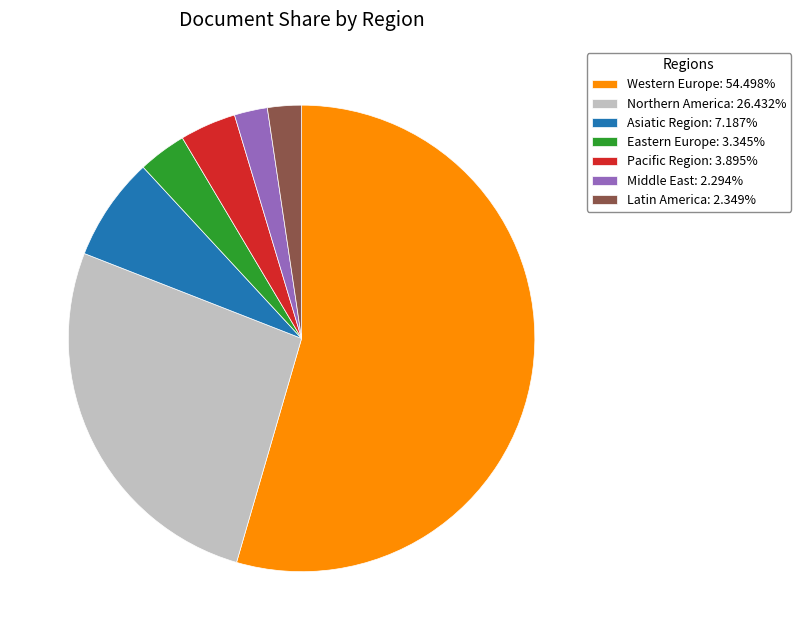

True or false: Eastern Europe accounts for 8% of the total.

False